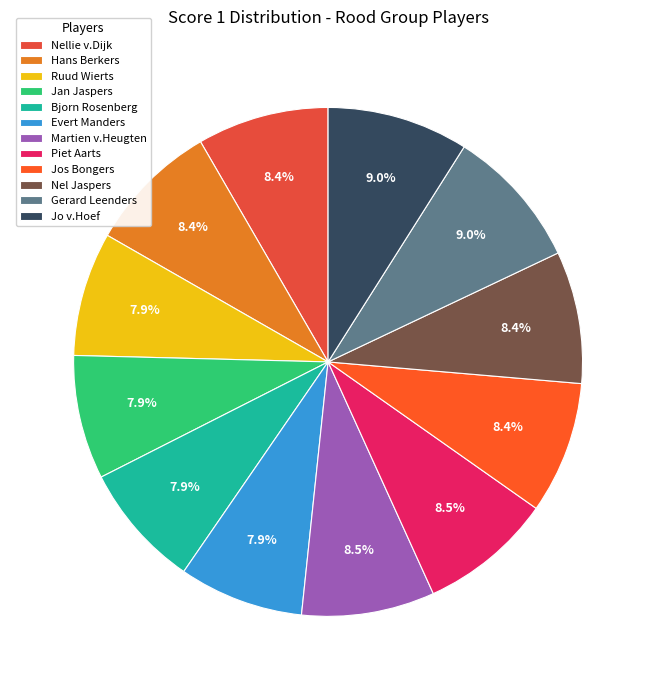

How many slices are in this pie chart?

12